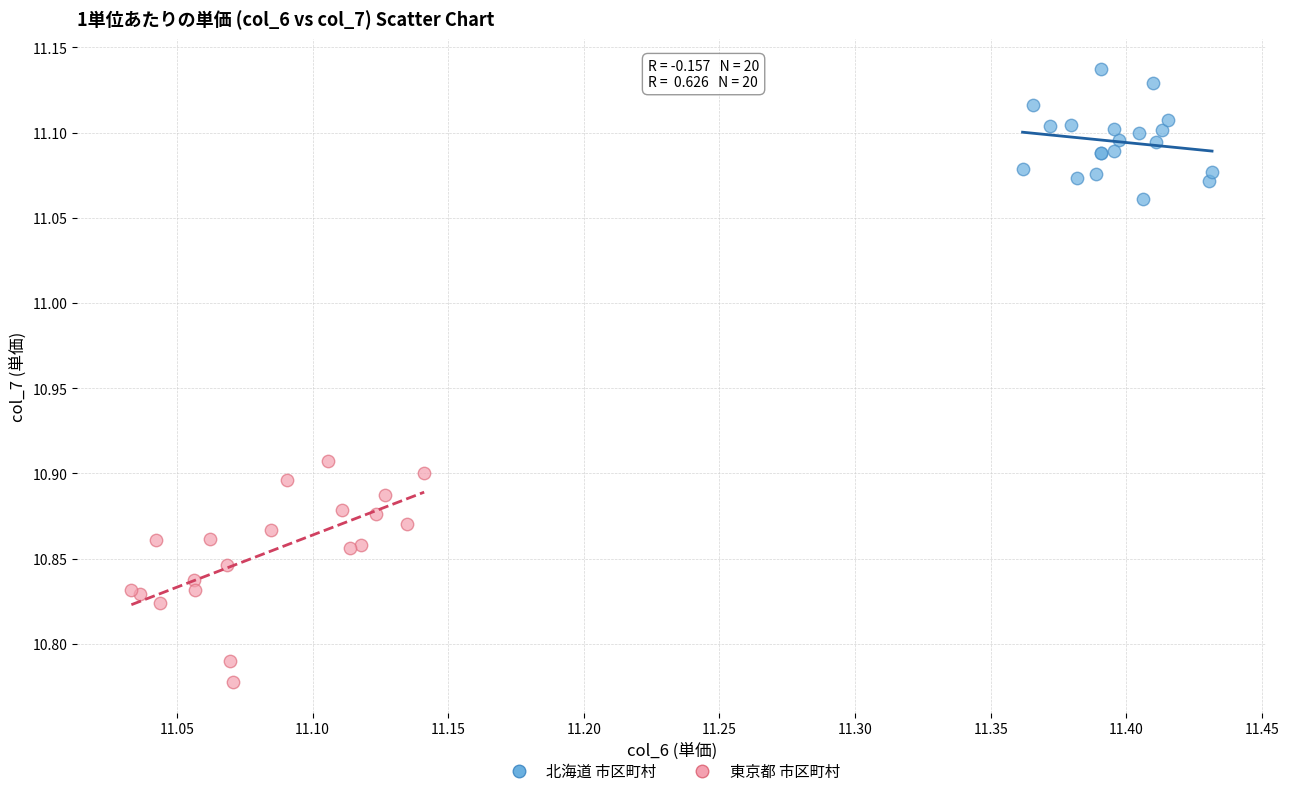

What are all the series names shown in the legend?

北海道 市区町村, 東京都 市区町村